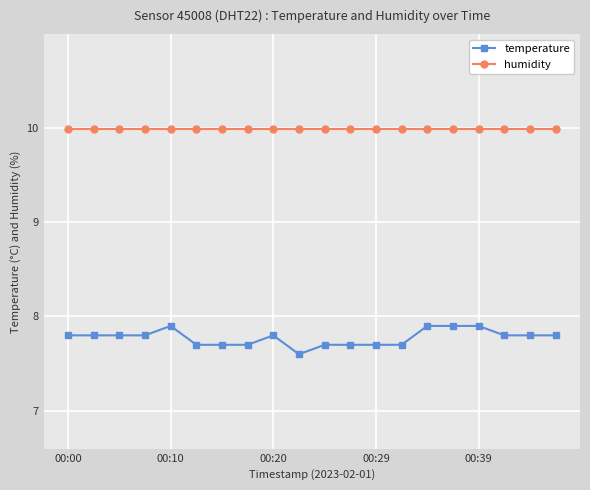

Which series has the largest range (max minus min)?

temperature